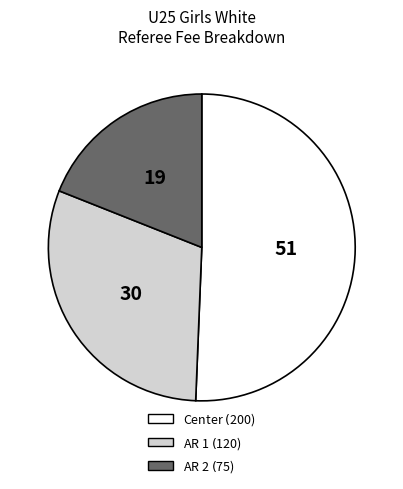

Does AR 1 $ represent more than half of the total?

No